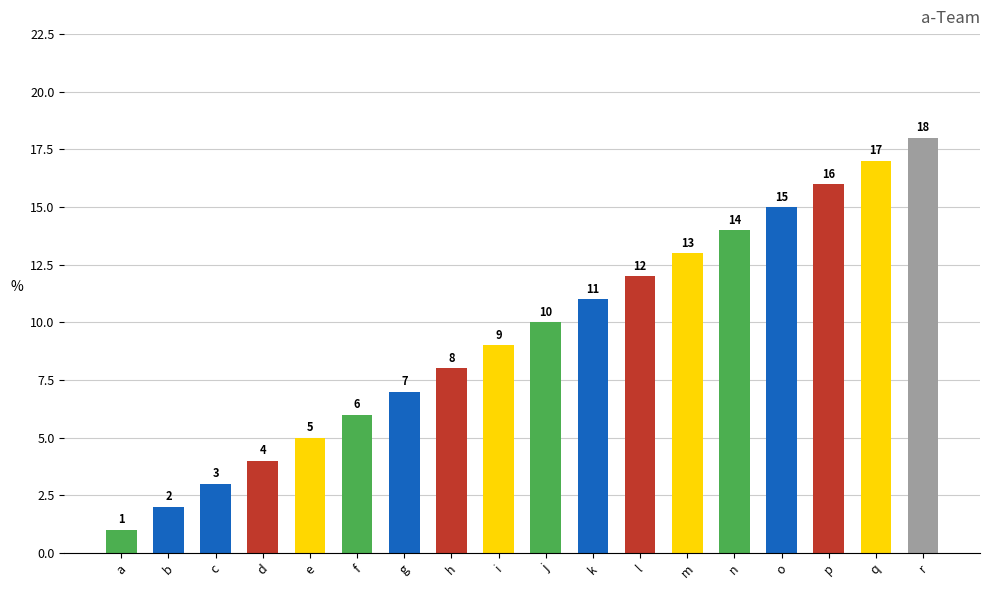

At which category does the chart reach its minimum across all series?

a